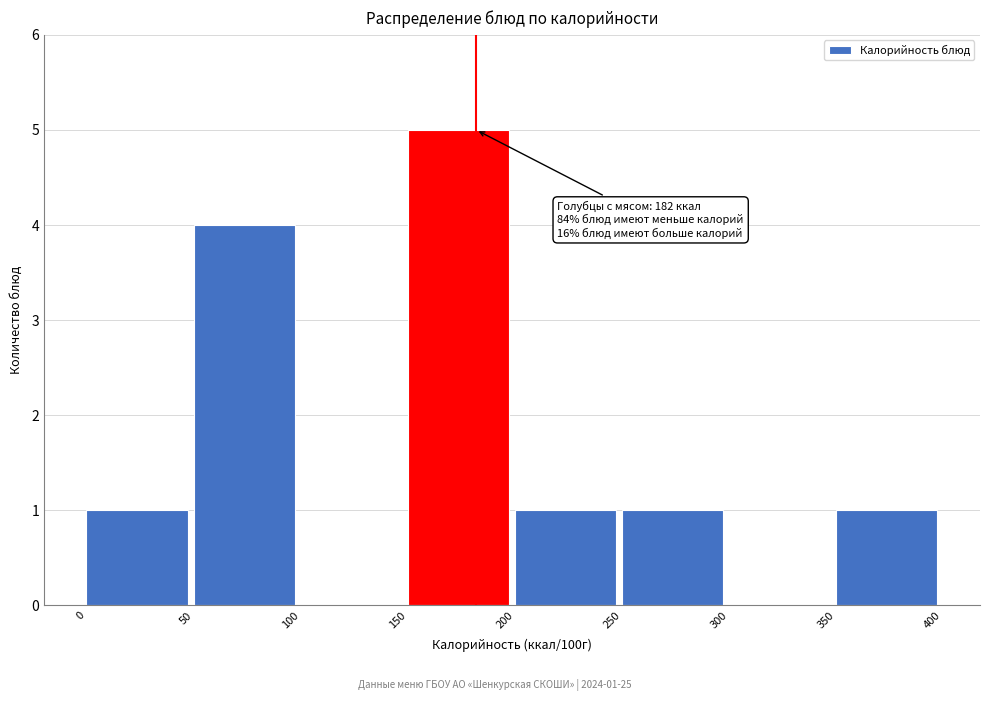

Over which range of the x-axis is the bar tallest?

150 to 200